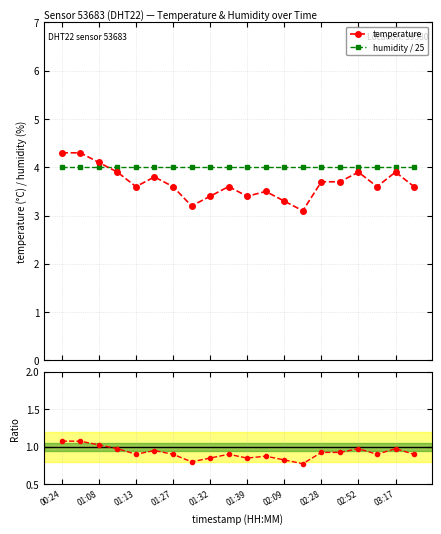

Reading right to left, what are all the values shown in this chart?

temperature: 3.6	3.9	3.6	3.9	3.7	3.7	3.1	3.3	3.5	3.4	3.6	3.4	3.2	3.6	3.8	3.6	3.9	4.1	4.3	4.3
humidity / 25: 4.0	4.0	4.0	4.0	4.0	4.0	4.0	4.0	4.0	4.0	4.0	4.0	4.0	4.0	4.0	4.0	4.0	4.0	4.0	4.0
temp/hum×25: 0.9	1.0	0.9	1.0	0.9	0.9	0.8	0.8	0.9	0.9	0.9	0.9	0.8	0.9	1.0	0.9	1.0	1.0	1.1	1.1